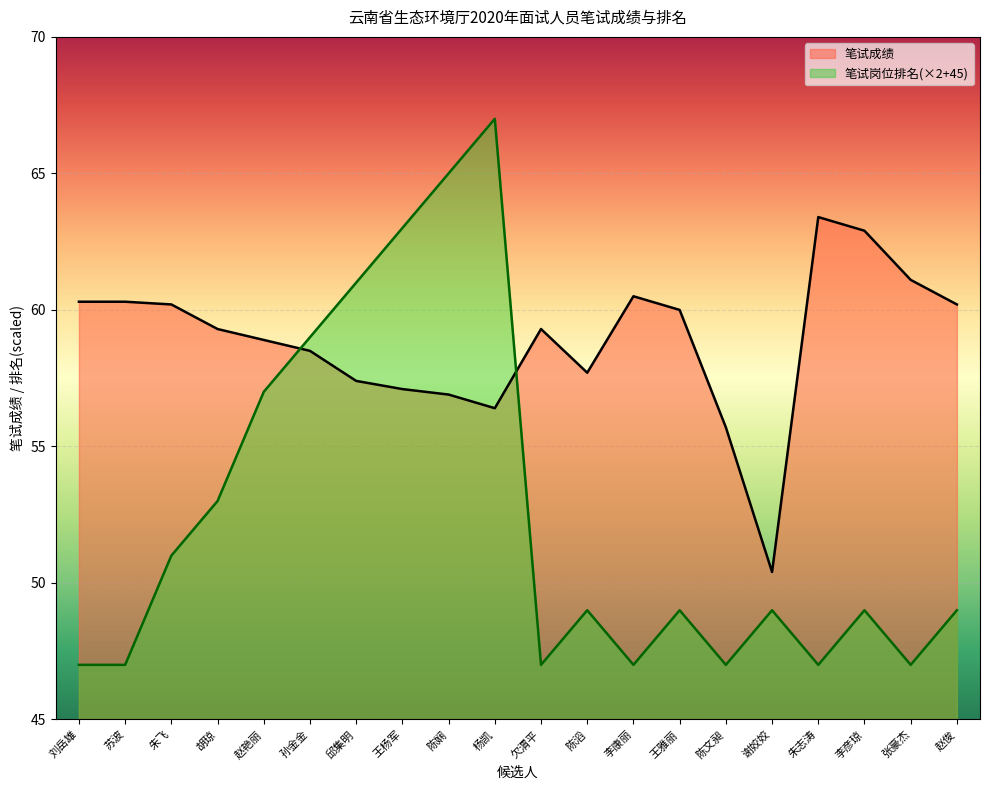

Count the 笔试岗位排名 values in the range 47 to 59.

16